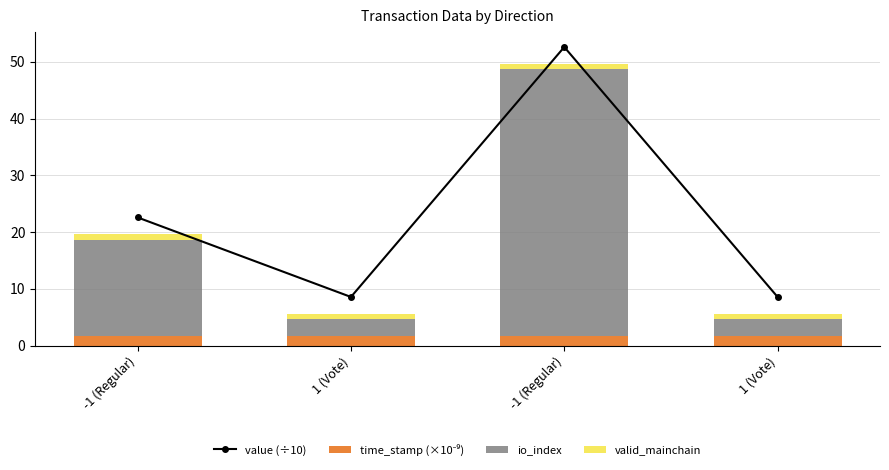

The value of value (÷10) at -1 (Regular) is 19.1. True or false?

False